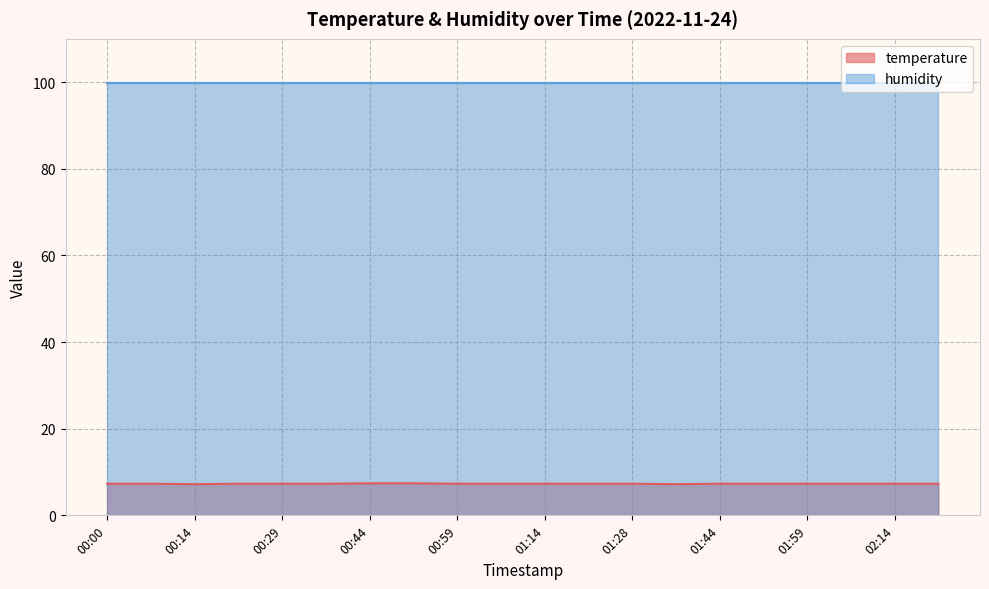

How many interior local valleys (lower than both neighbors) does the data have?

2